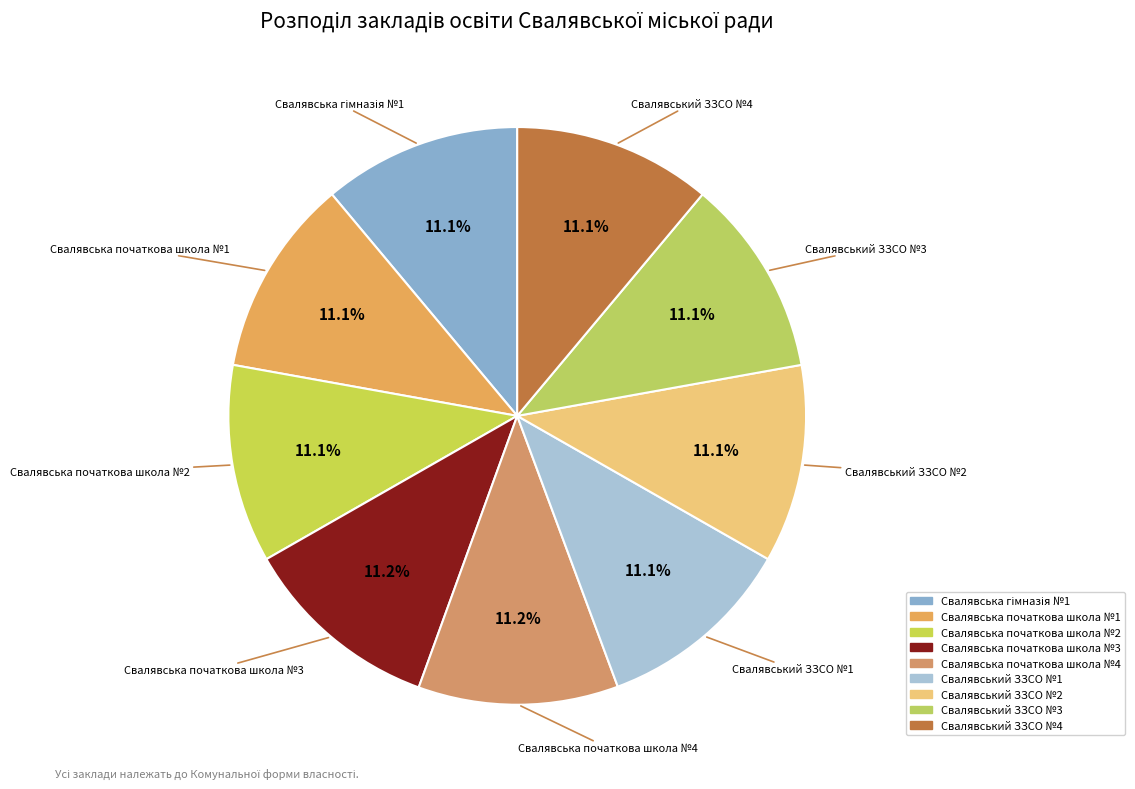

Is there a majority slice in this chart?

No